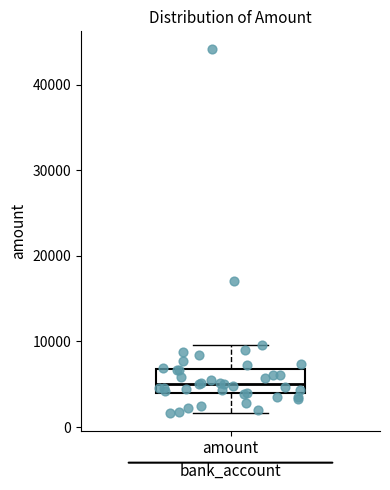

Where does the median line of the box for amount sit on the y-axis? The values are not printed on the chart, so give them approximately, as read against the axis.

5000